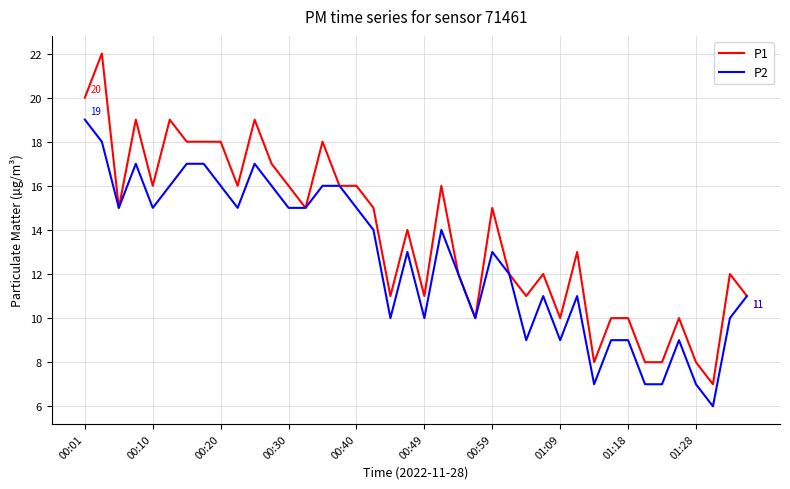

Which series has the largest total across all categories?

P1